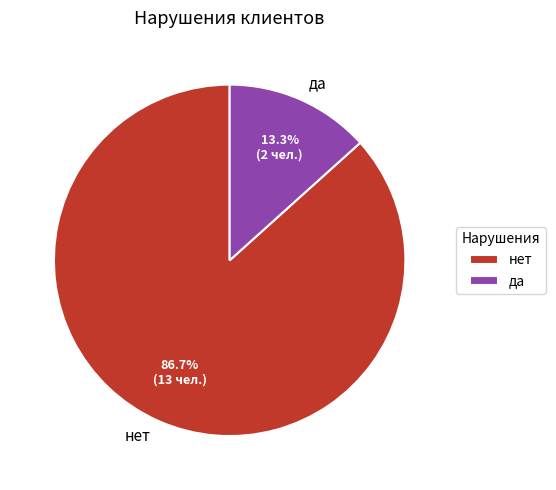

Is it true that нет is 87% of the pie?

True